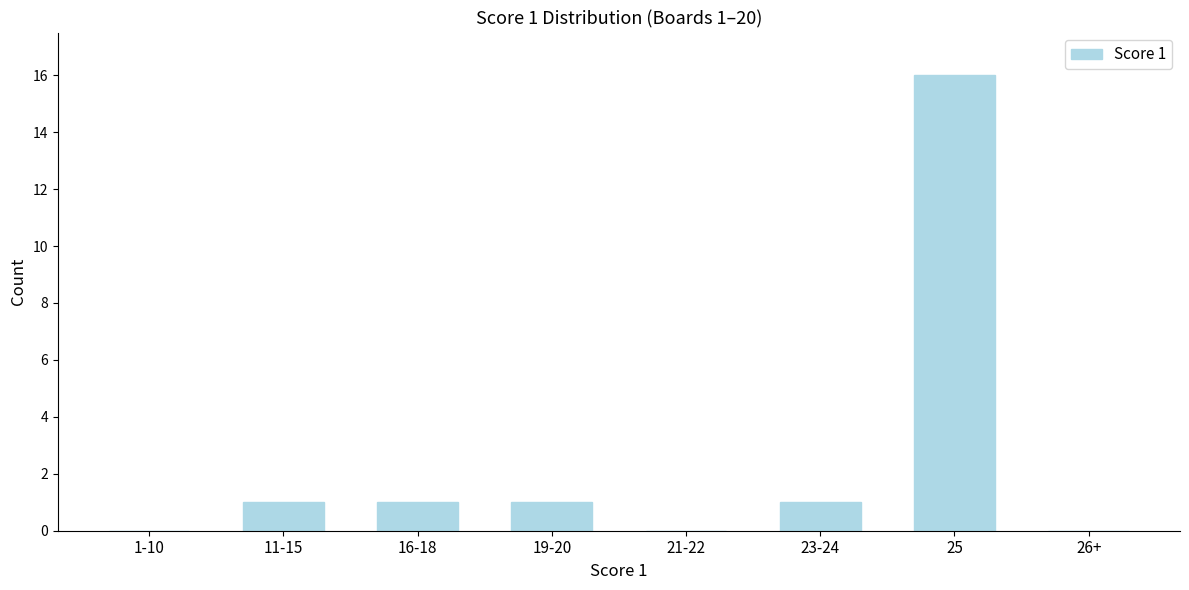

Reading left to right, extract all data points from this chart.

1-10=0	11-15=1	16-18=1	19-20=1	21-22=0	23-24=1	25=16	26+=0